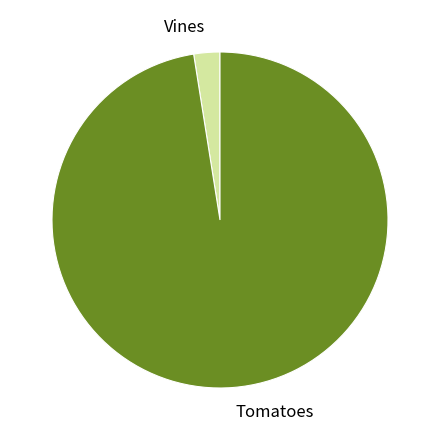

What is the largest slice in the pie chart?

Tomatoes